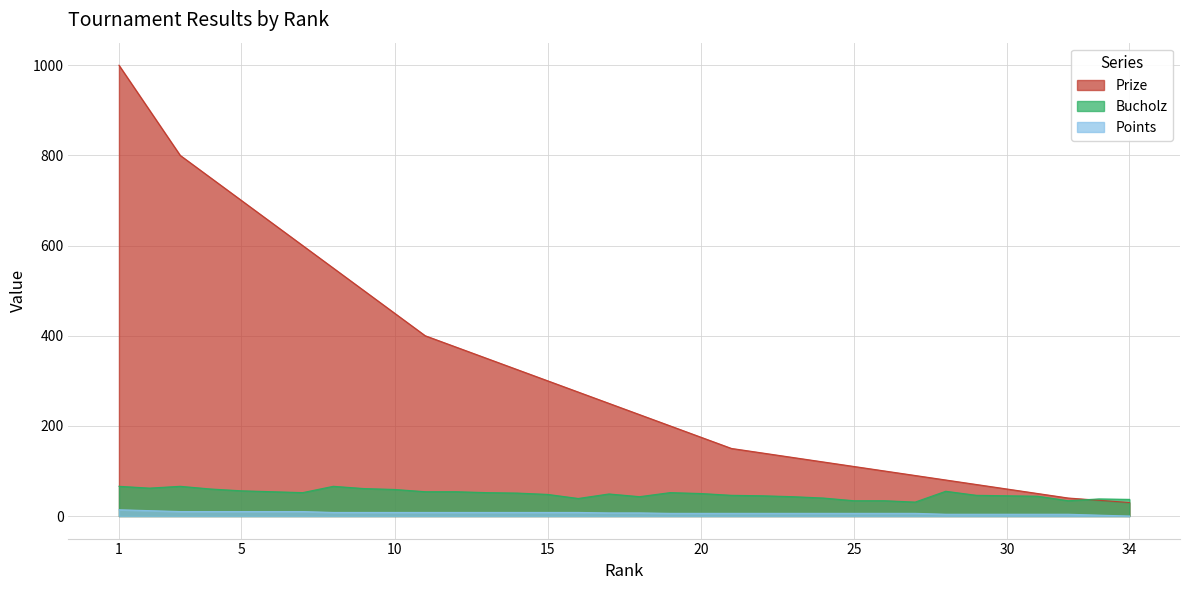

Which series changed the most between 19 and 31?

Prize